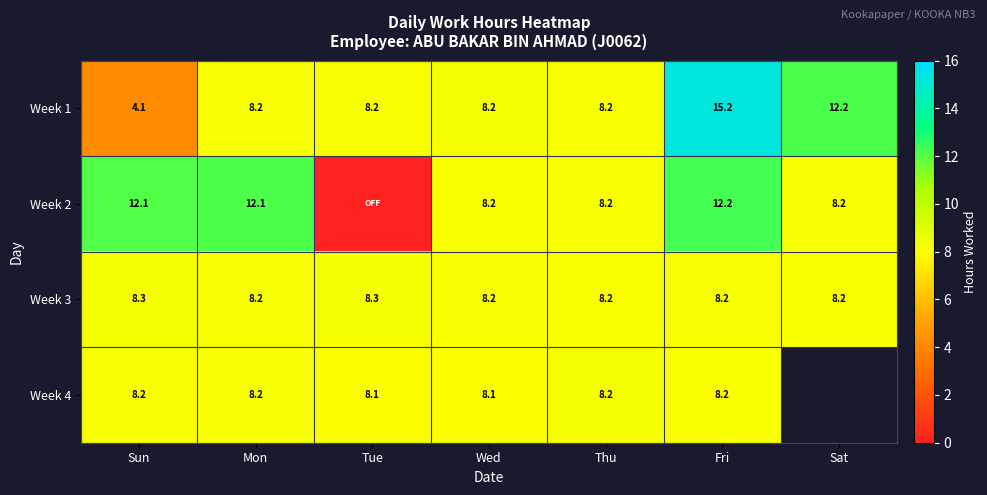

The value of Week 1 at Thu is 8.2. True or false?

True